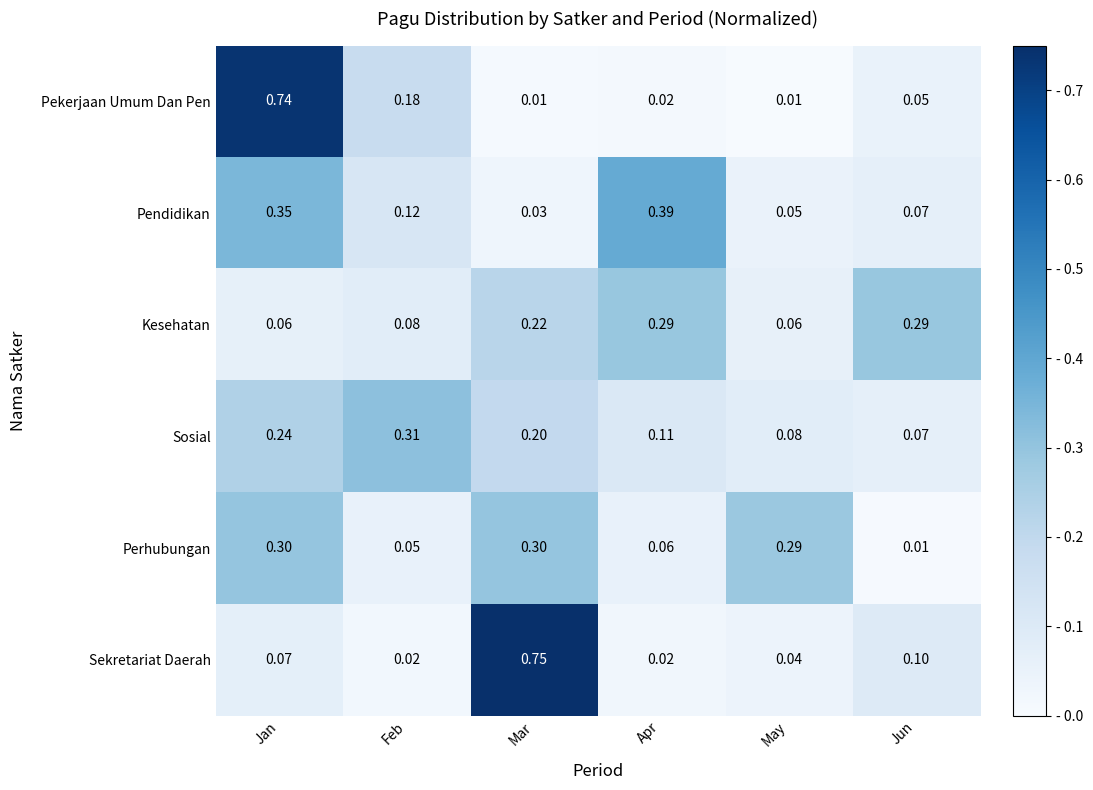

Which series changed the most between Apr and May?

Pendidikan